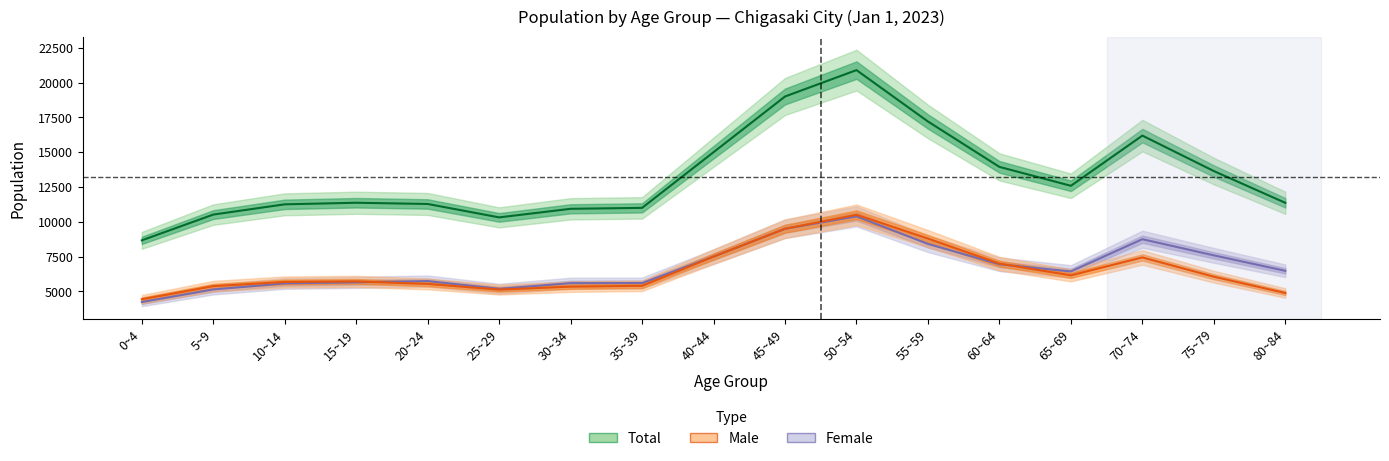

Which label corresponds to the largest value in the chart?

50~54